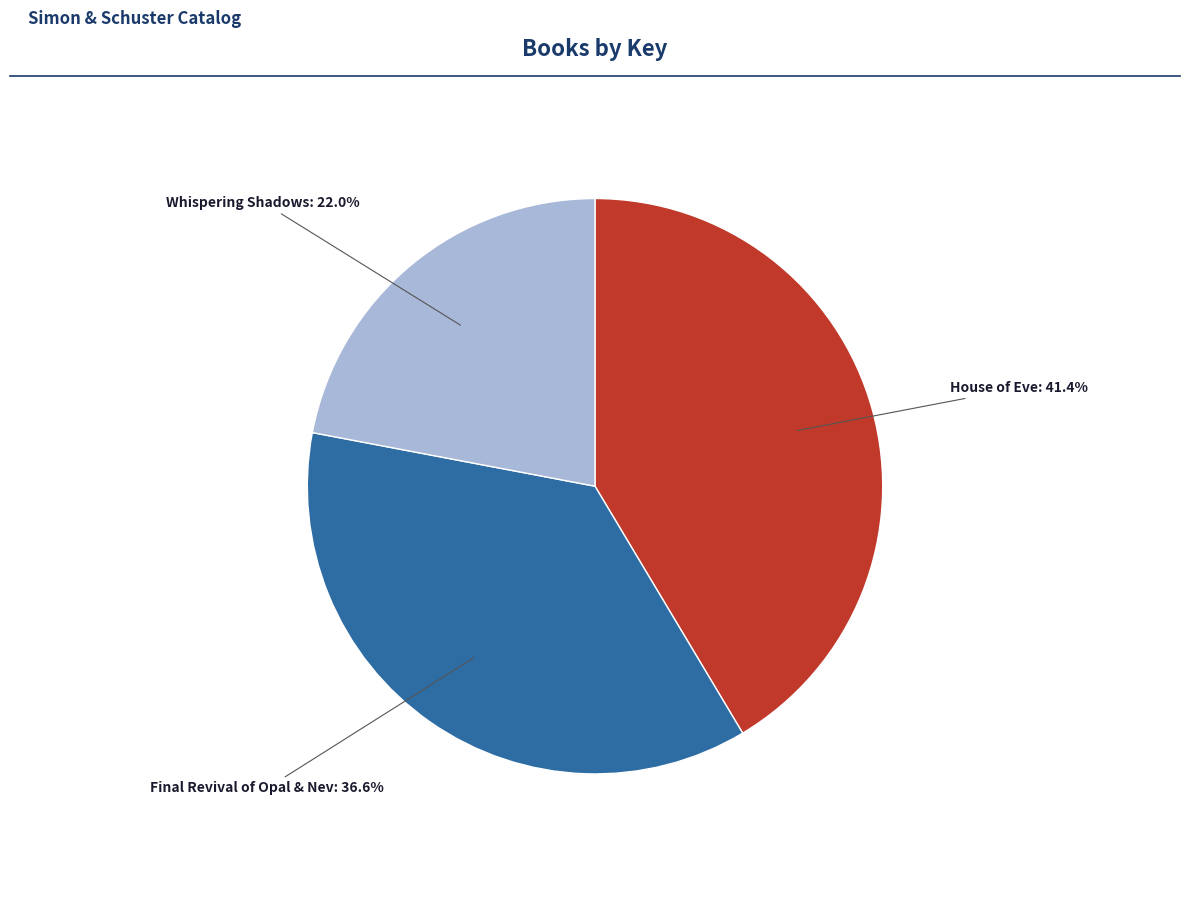

Count the number of slices in the pie.

3